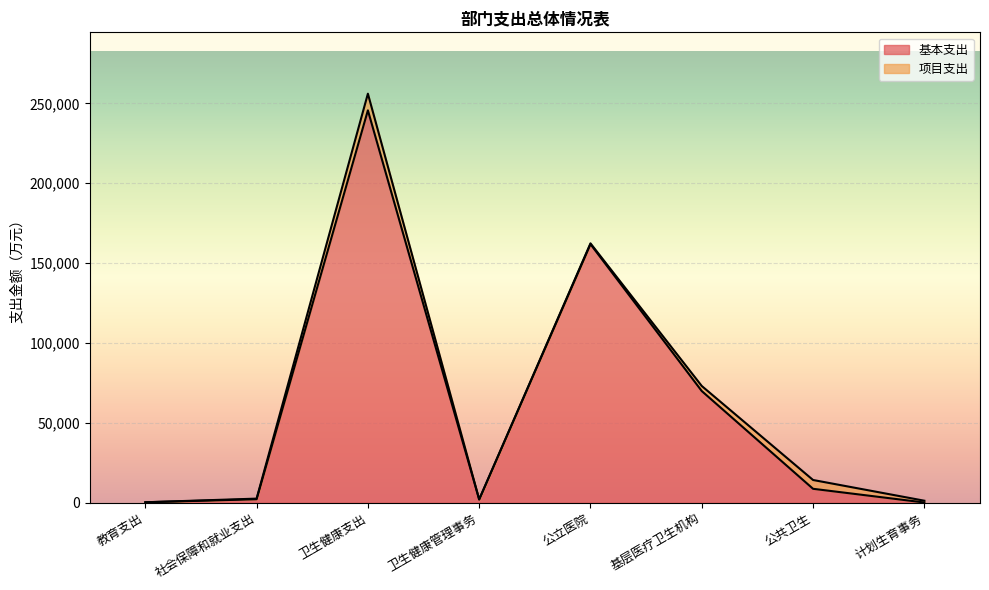

How many values exceed 8742?

4